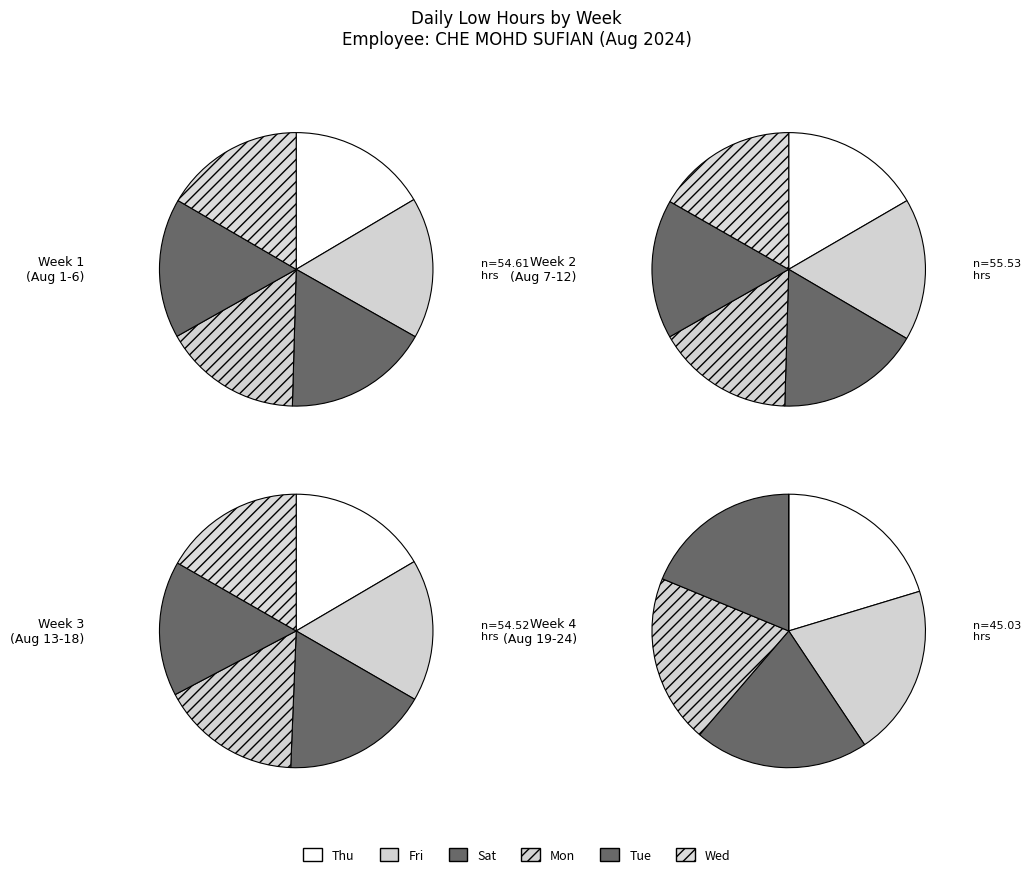

Does any single category account for the majority?

No